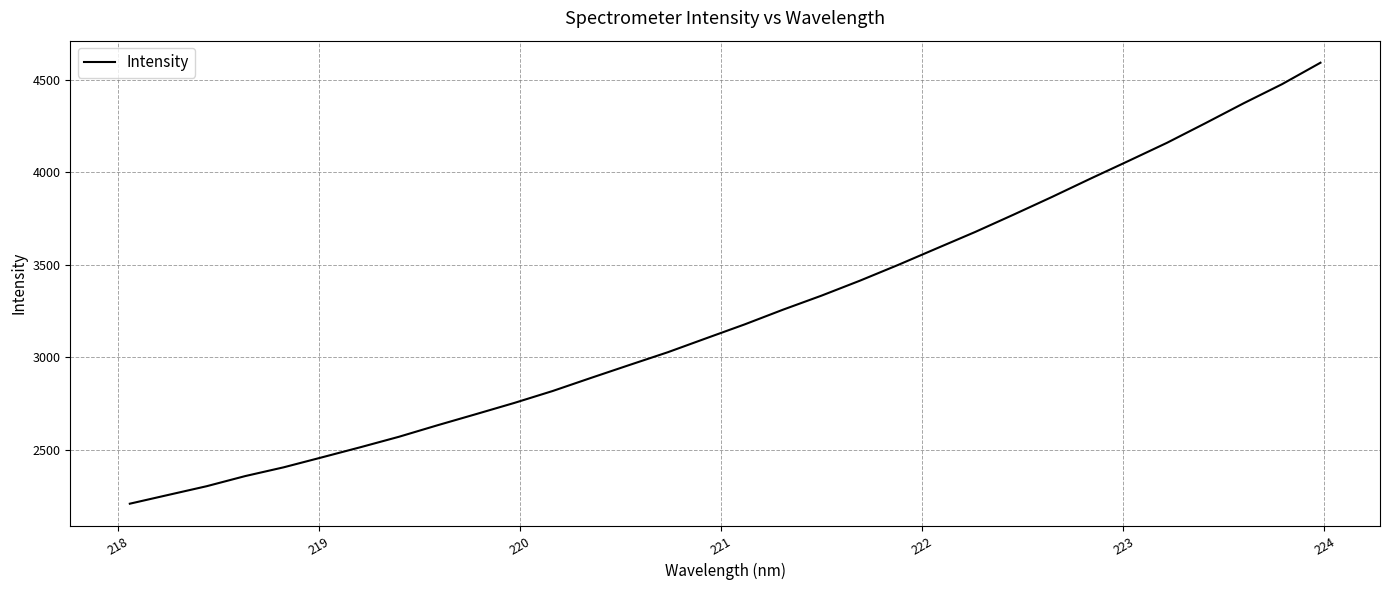

What is the greatest value displayed?

4591.8